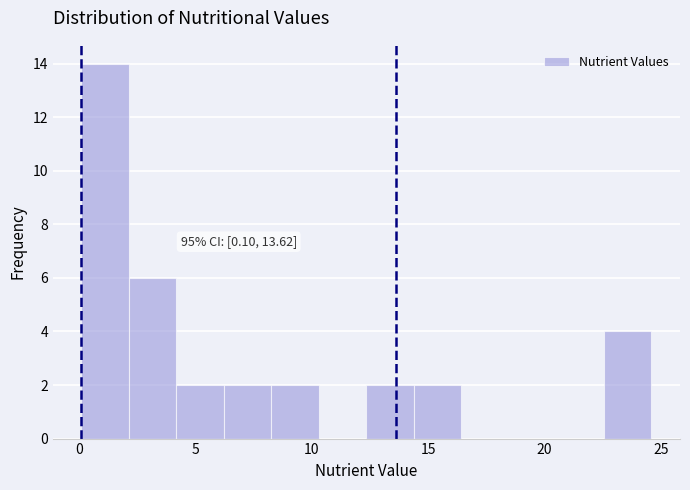

Over which range of the x-axis is the bar tallest?

0.0 to 2.0